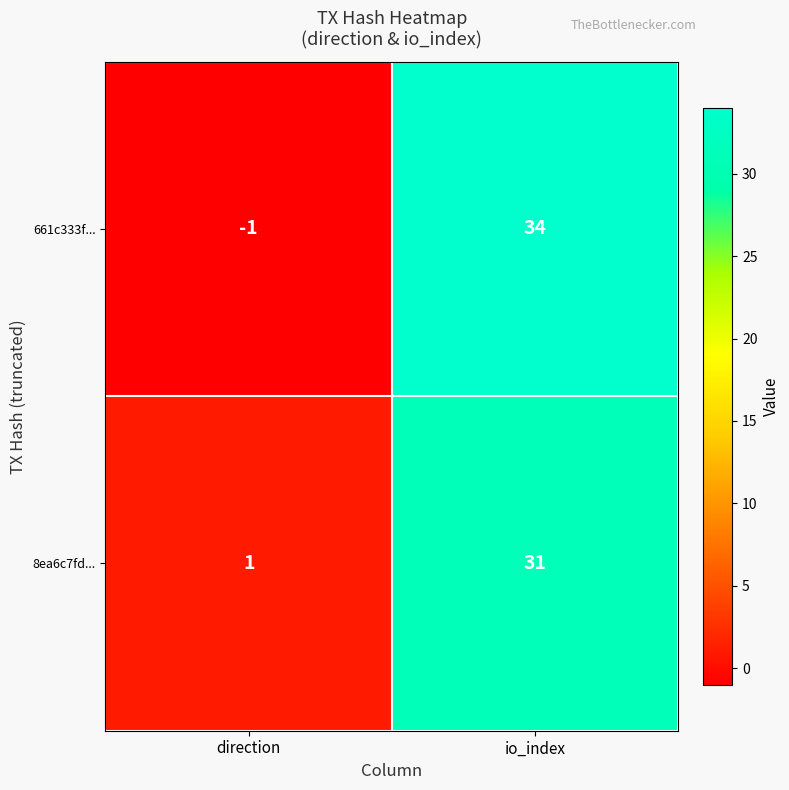

Count the number of data series in this chart.

2